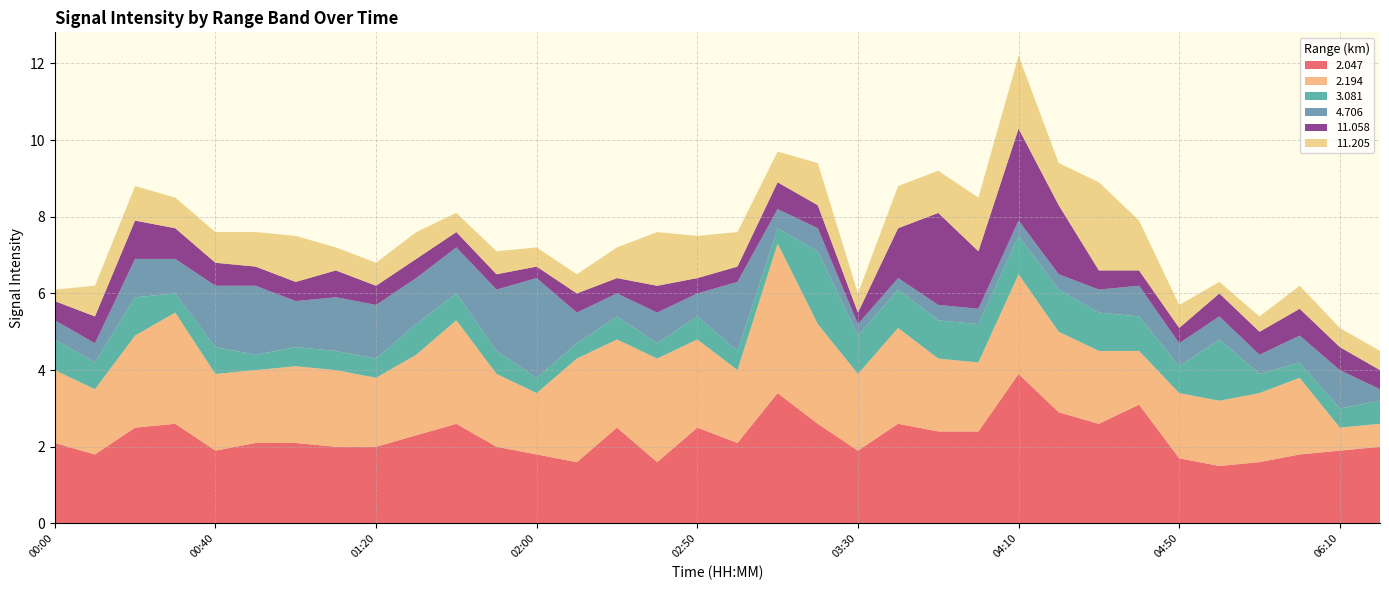

Reading left to right, what are all the values shown in this chart?

2.047: 00:00=2.1	00:10=1.8	00:20=2.5	00:30=2.6	00:40=1.9	00:50=2.1	01:00=2.1	01:10=2.0	01:20=2.0	01:30=2.3	01:40=2.6	01:50=2.0	02:00=1.8	02:10=1.6	02:30=2.5	02:40=1.6	02:50=2.5	03:00=2.1	03:10=3.4	03:20=2.6	03:30=1.9	03:40=2.6	03:50=2.4	04:00=2.4	04:10=3.9	04:20=2.9	04:30=2.6	04:40=3.1	04:50=1.7	05:00=1.5	05:10=1.6	05:20=1.8	06:10=1.9	06:20=2.0
2.194: 00:00=1.9	00:10=1.7	00:20=2.4	00:30=2.9	00:40=2.0	00:50=1.9	01:00=2.0	01:10=2.0	01:20=1.8	01:30=2.1	01:40=2.7	01:50=1.9	02:00=1.6	02:10=2.7	02:30=2.3	02:40=2.7	02:50=2.3	03:00=1.9	03:10=3.9	03:20=2.6	03:30=2.0	03:40=2.5	03:50=1.9	04:00=1.8	04:10=2.6	04:20=2.1	04:30=1.9	04:40=1.4	04:50=1.7	05:00=1.7	05:10=1.8	05:20=2.0	06:10=0.6	06:20=0.6
3.081: 00:00=0.8	00:10=0.7	00:20=1.0	00:30=0.5	00:40=0.7	00:50=0.4	01:00=0.5	01:10=0.5	01:20=0.5	01:30=0.8	01:40=0.7	01:50=0.6	02:00=0.4	02:10=0.4	02:30=0.6	02:40=0.4	02:50=0.6	03:00=0.5	03:10=0.4	03:20=1.9	03:30=1.0	03:40=1.0	03:50=1.0	04:00=1.0	04:10=1.0	04:20=1.1	04:30=1.0	04:40=0.9	04:50=0.7	05:00=1.6	05:10=0.5	05:20=0.4	06:10=0.5	06:20=0.6
4.706: 00:00=0.5	00:10=0.5	00:20=1.0	00:30=0.9	00:40=1.6	00:50=1.8	01:00=1.2	01:10=1.4	01:20=1.4	01:30=1.2	01:40=1.2	01:50=1.6	02:00=2.6	02:10=0.8	02:30=0.6	02:40=0.8	02:50=0.6	03:00=1.8	03:10=0.5	03:20=0.6	03:30=0.3	03:40=0.3	03:50=0.4	04:00=0.4	04:10=0.4	04:20=0.4	04:30=0.6	04:40=0.8	04:50=0.6	05:00=0.6	05:10=0.5	05:20=0.7	06:10=1.0	06:20=0.3
11.058: 00:00=0.5	00:10=0.7	00:20=1.0	00:30=0.8	00:40=0.6	00:50=0.5	01:00=0.5	01:10=0.7	01:20=0.5	01:30=0.5	01:40=0.4	01:50=0.4	02:00=0.3	02:10=0.5	02:30=0.4	02:40=0.7	02:50=0.4	03:00=0.4	03:10=0.7	03:20=0.6	03:30=0.3	03:40=1.3	03:50=2.4	04:00=1.5	04:10=2.4	04:20=1.8	04:30=0.5	04:40=0.4	04:50=0.4	05:00=0.6	05:10=0.6	05:20=0.7	06:10=0.6	06:20=0.5
11.205: 00:00=0.3	00:10=0.8	00:20=0.9	00:30=0.8	00:40=0.8	00:50=0.9	01:00=1.2	01:10=0.6	01:20=0.6	01:30=0.7	01:40=0.5	01:50=0.6	02:00=0.5	02:10=0.5	02:30=0.8	02:40=1.4	02:50=1.1	03:00=0.9	03:10=0.8	03:20=1.1	03:30=0.5	03:40=1.1	03:50=1.1	04:00=1.4	04:10=1.9	04:20=1.1	04:30=2.3	04:40=1.3	04:50=0.6	05:00=0.3	05:10=0.4	05:20=0.6	06:10=0.5	06:20=0.5